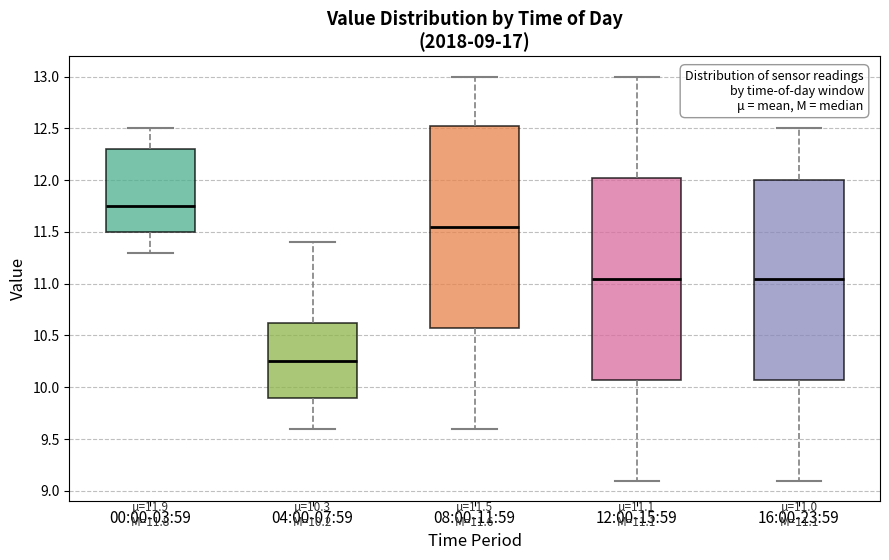

Which box has the highest median line?

00:00-03:59